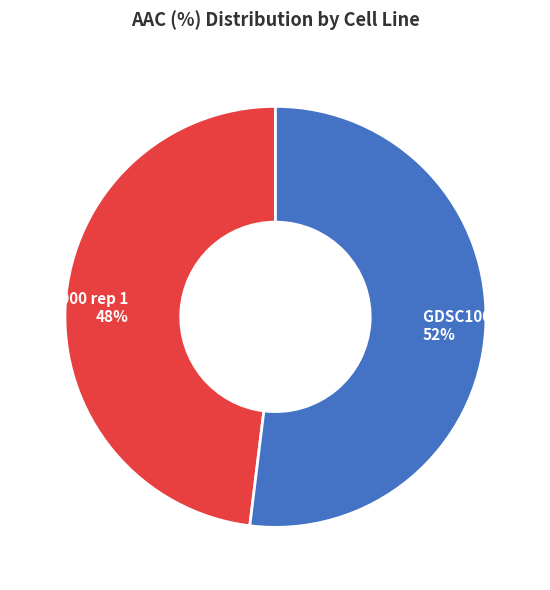

Combined, do GDSC1000 rep 1 and GDSC1000 rep 2 account for over 50%?

Yes